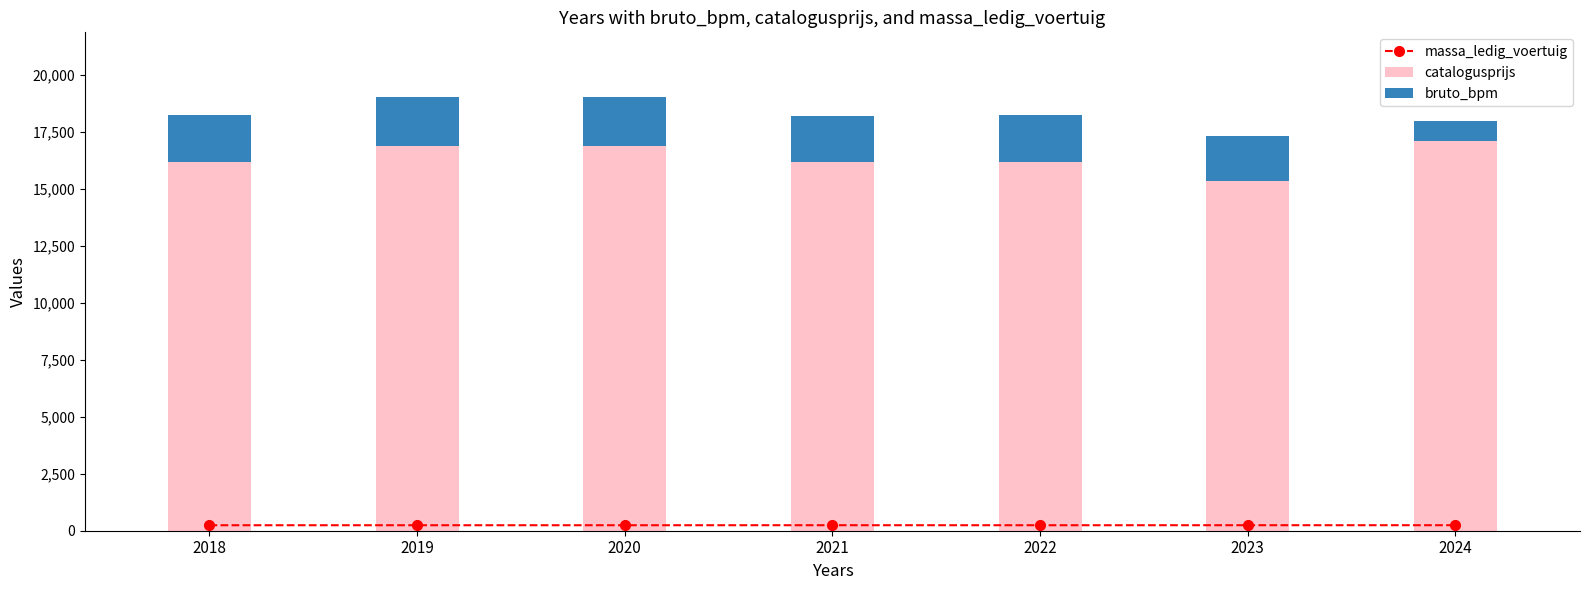

How many distinct data groups are displayed?

3